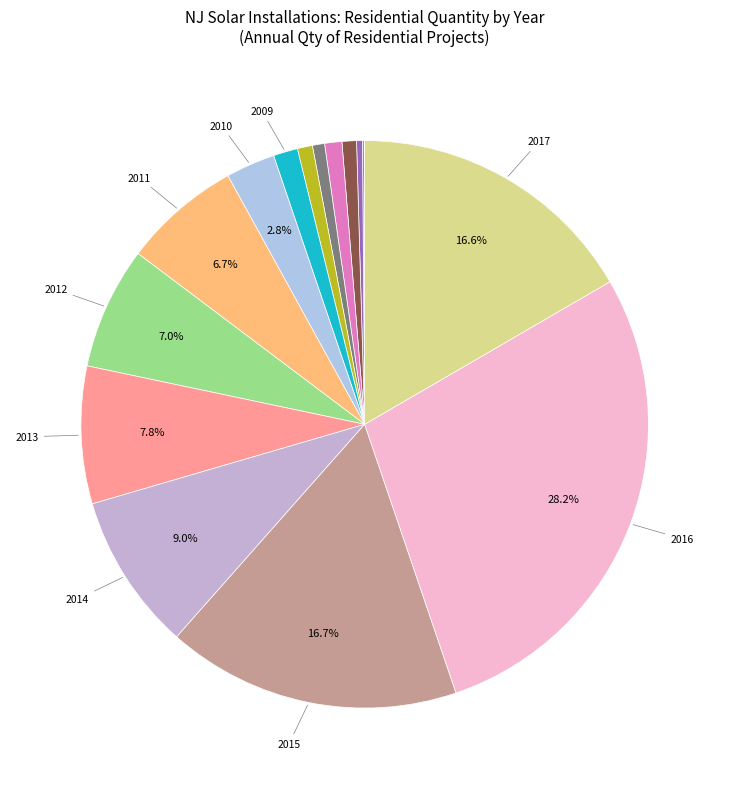

Count the number of slices in the pie.

18